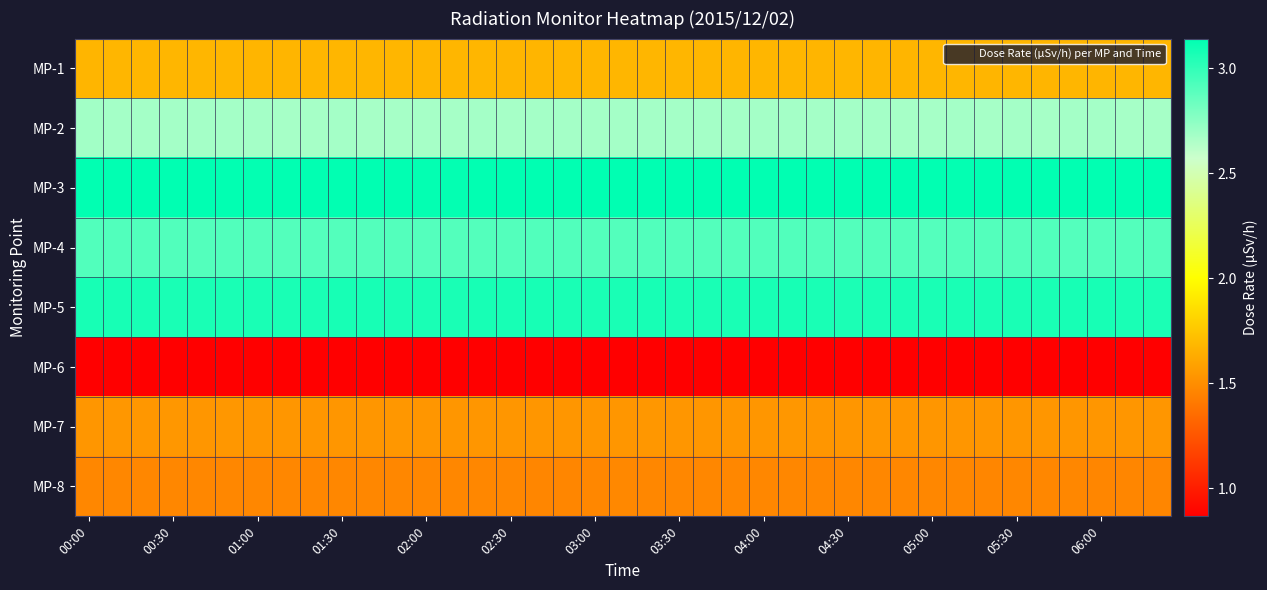

What is the smallest value displayed?

0.9